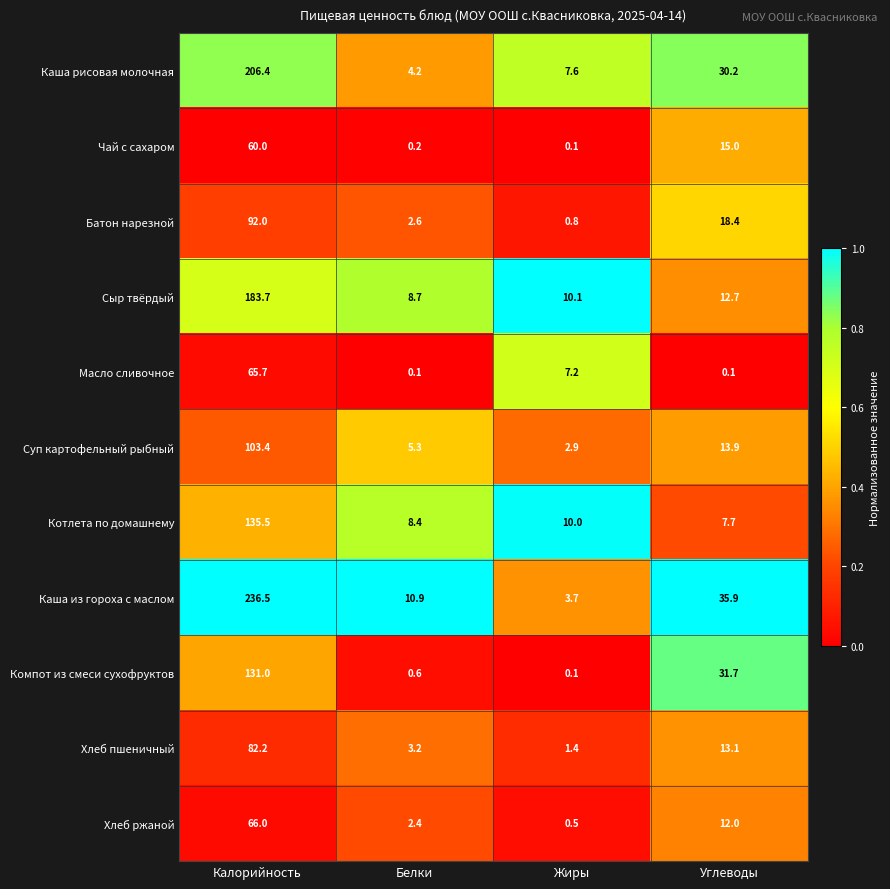

At which label does Масло сливочное first exceed 7?

Калорийность